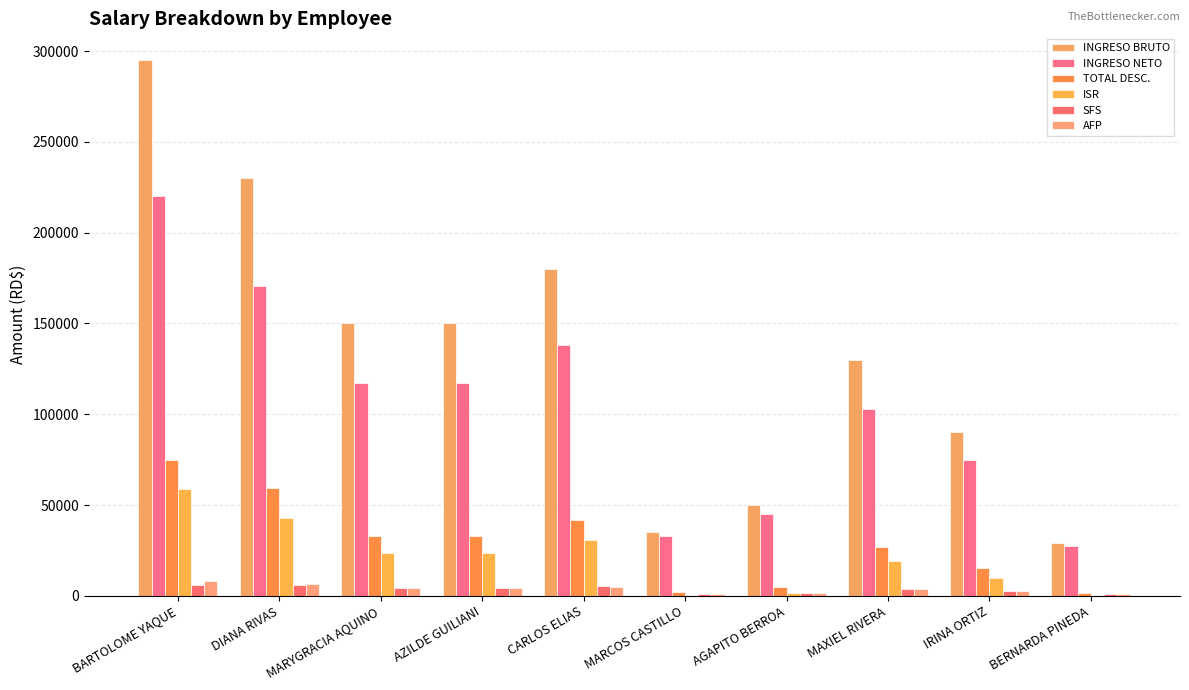

The value of INGRESO BRUTO at DIANA RIVAS is 230000.0. True or false?

True